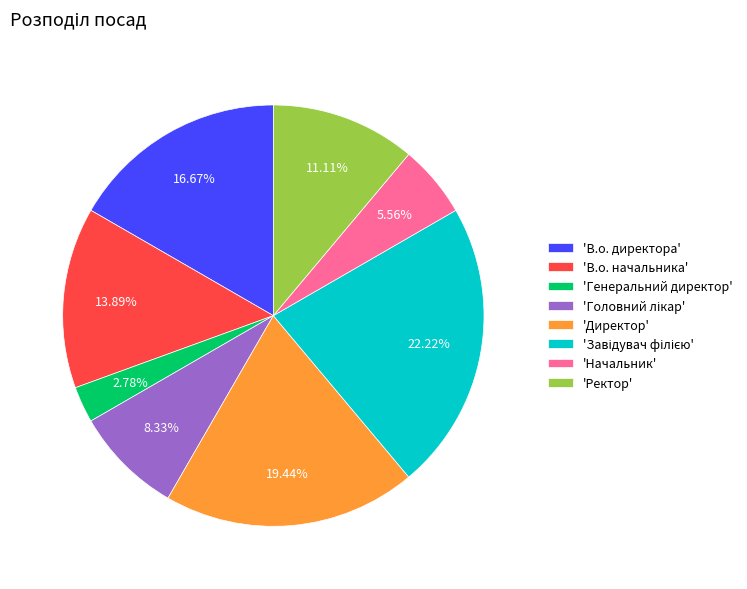

How many segments does this pie chart have?

8